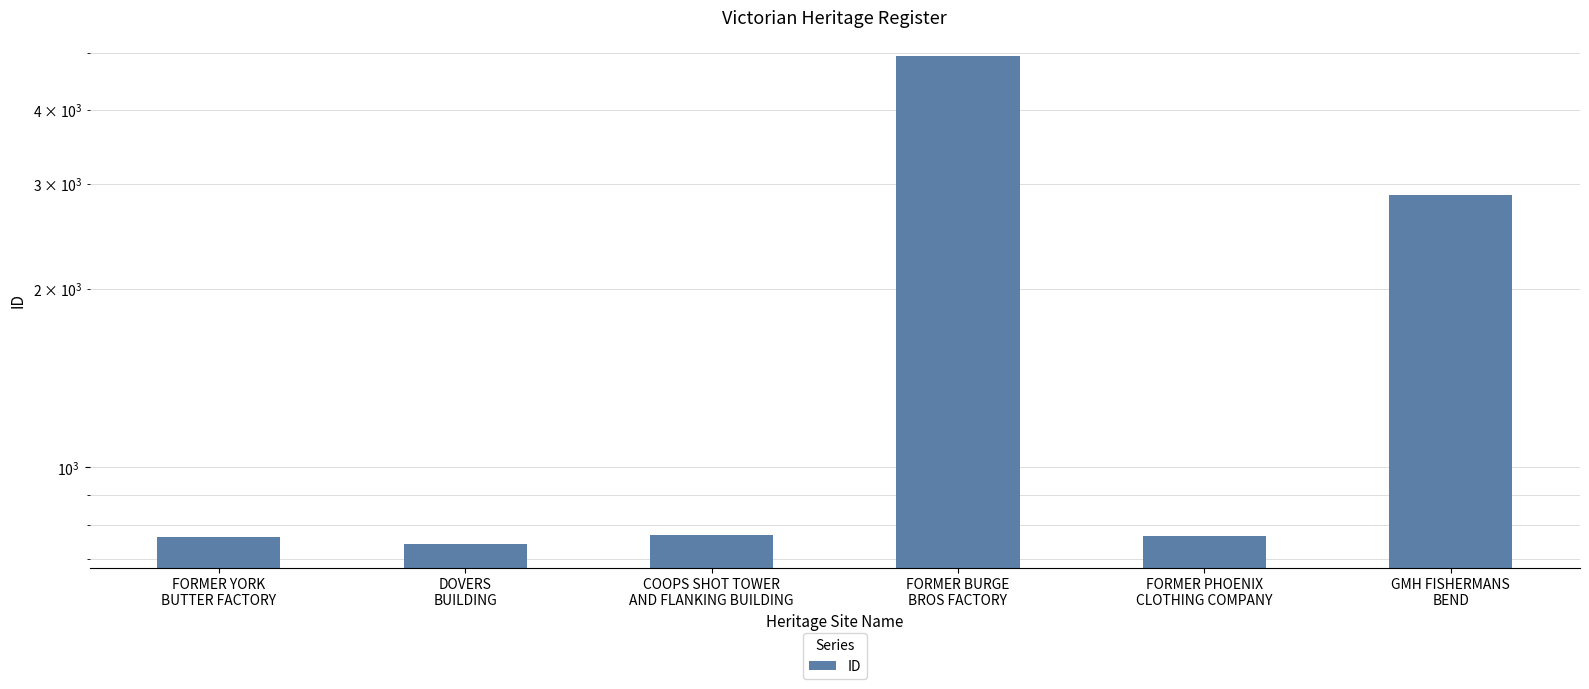

How many categories are shown in the chart?

6